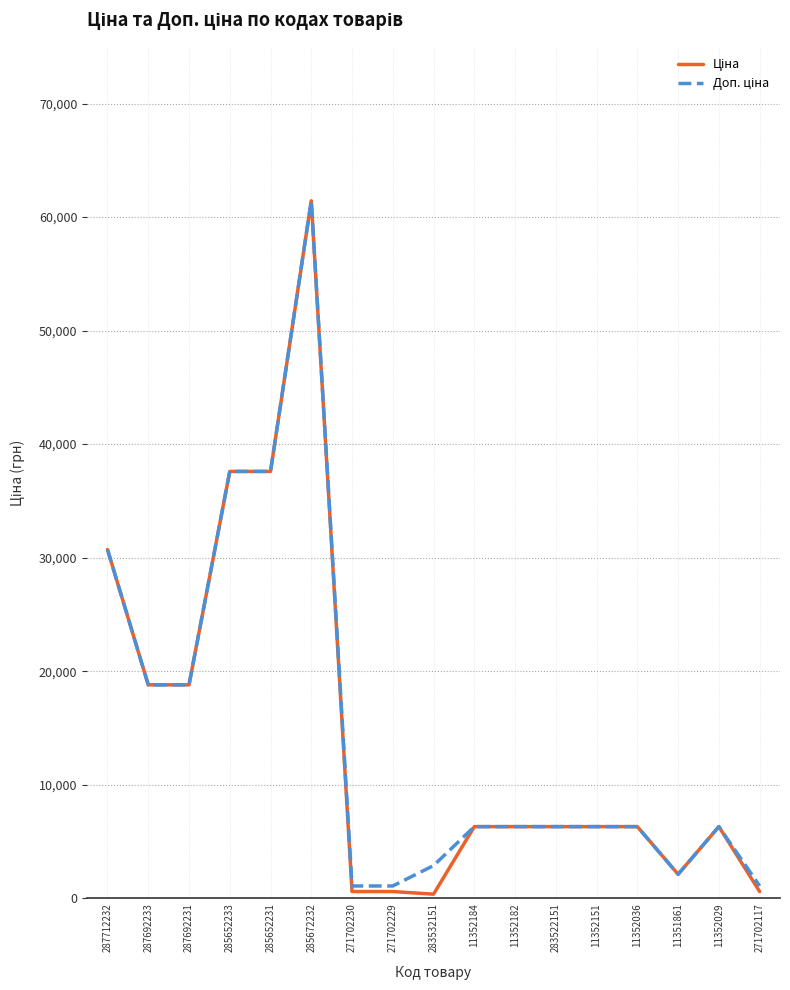

What is the total value across all series at 285672232?

122868.5